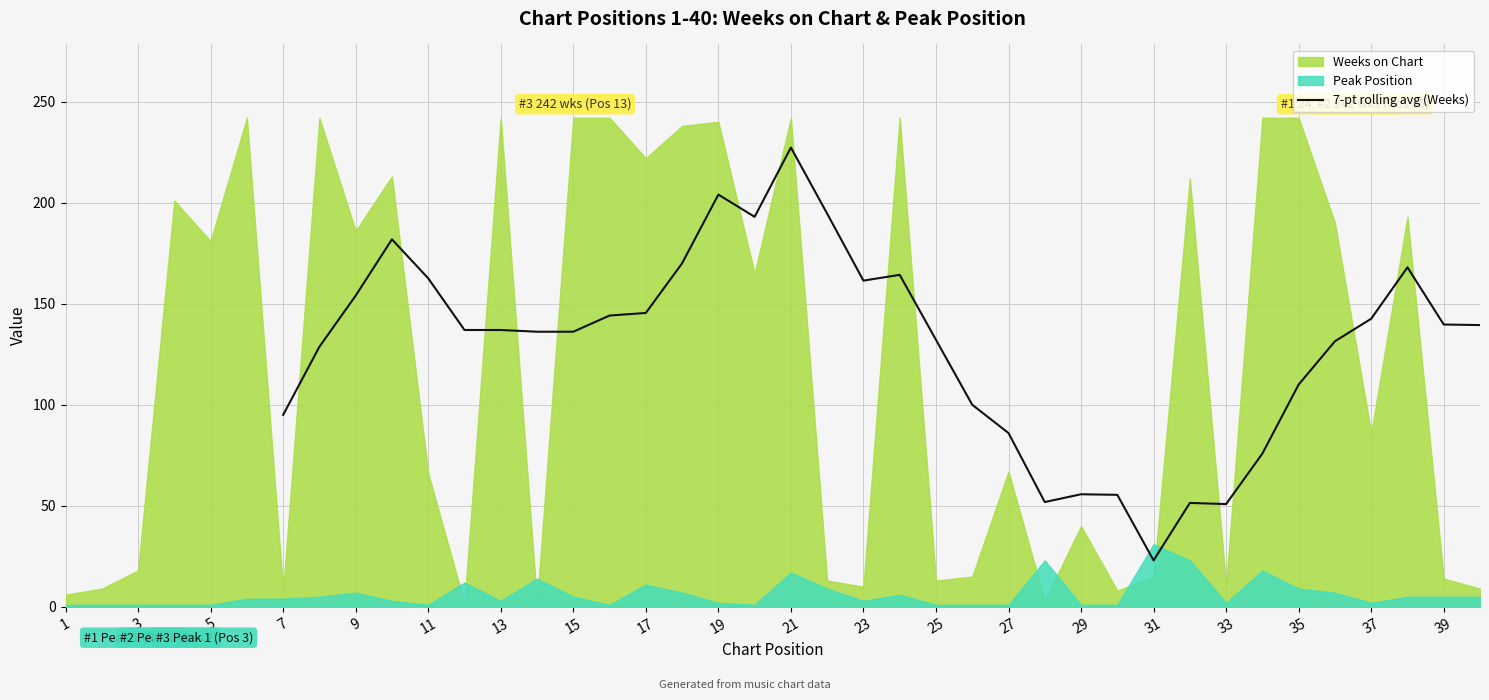

What is the difference between the maximum and second lowest values?

176.4